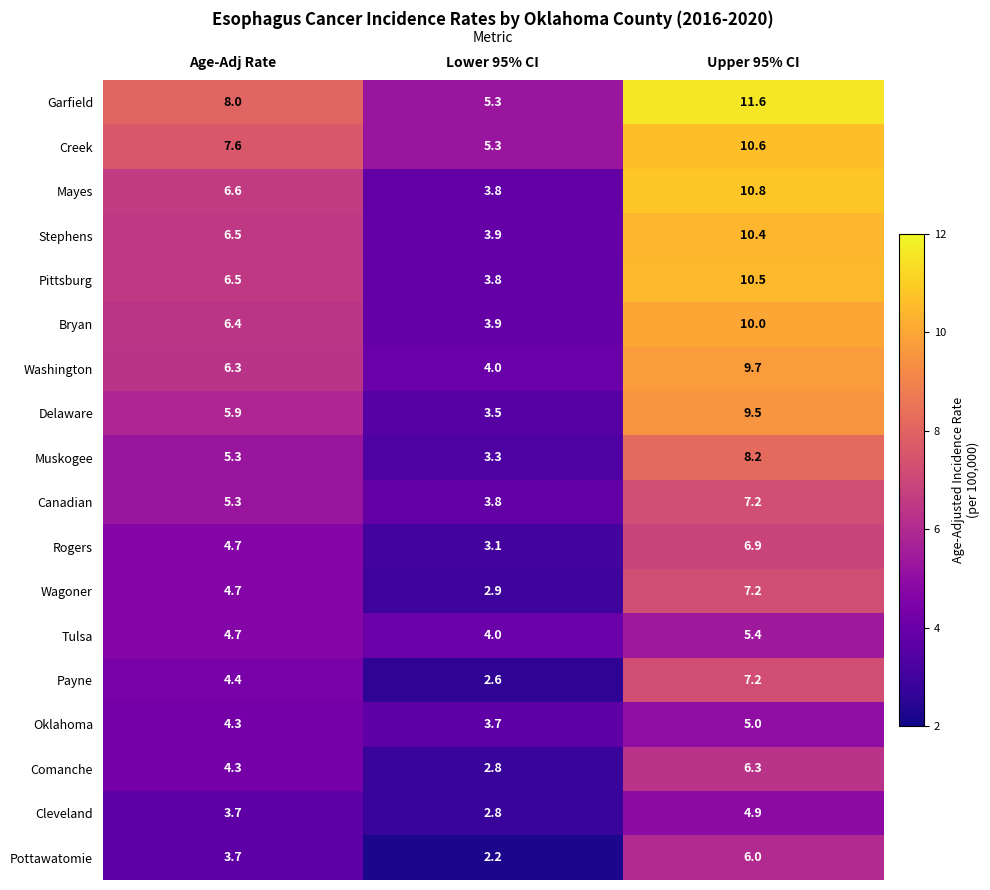

How many data points does each series have?

3